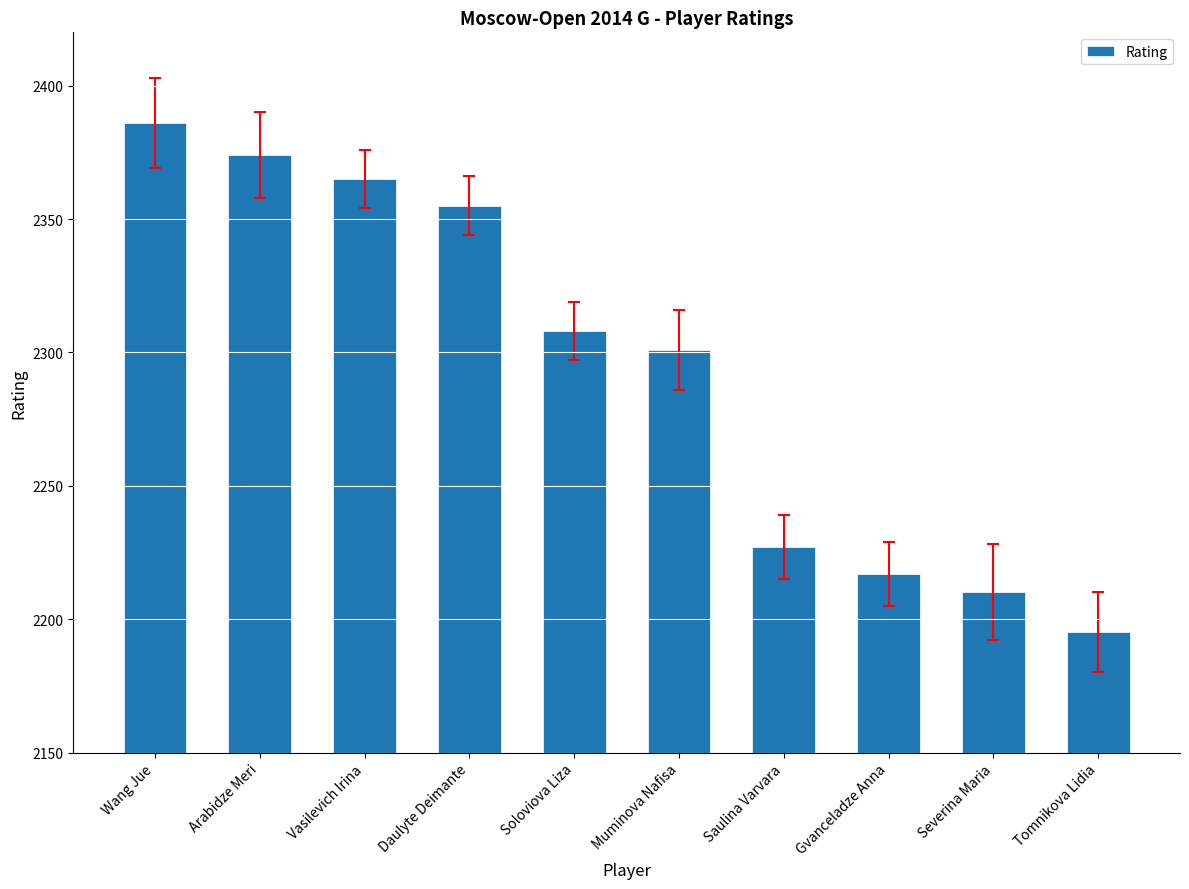

Which label corresponds to the largest value in the chart?

Wang Jue